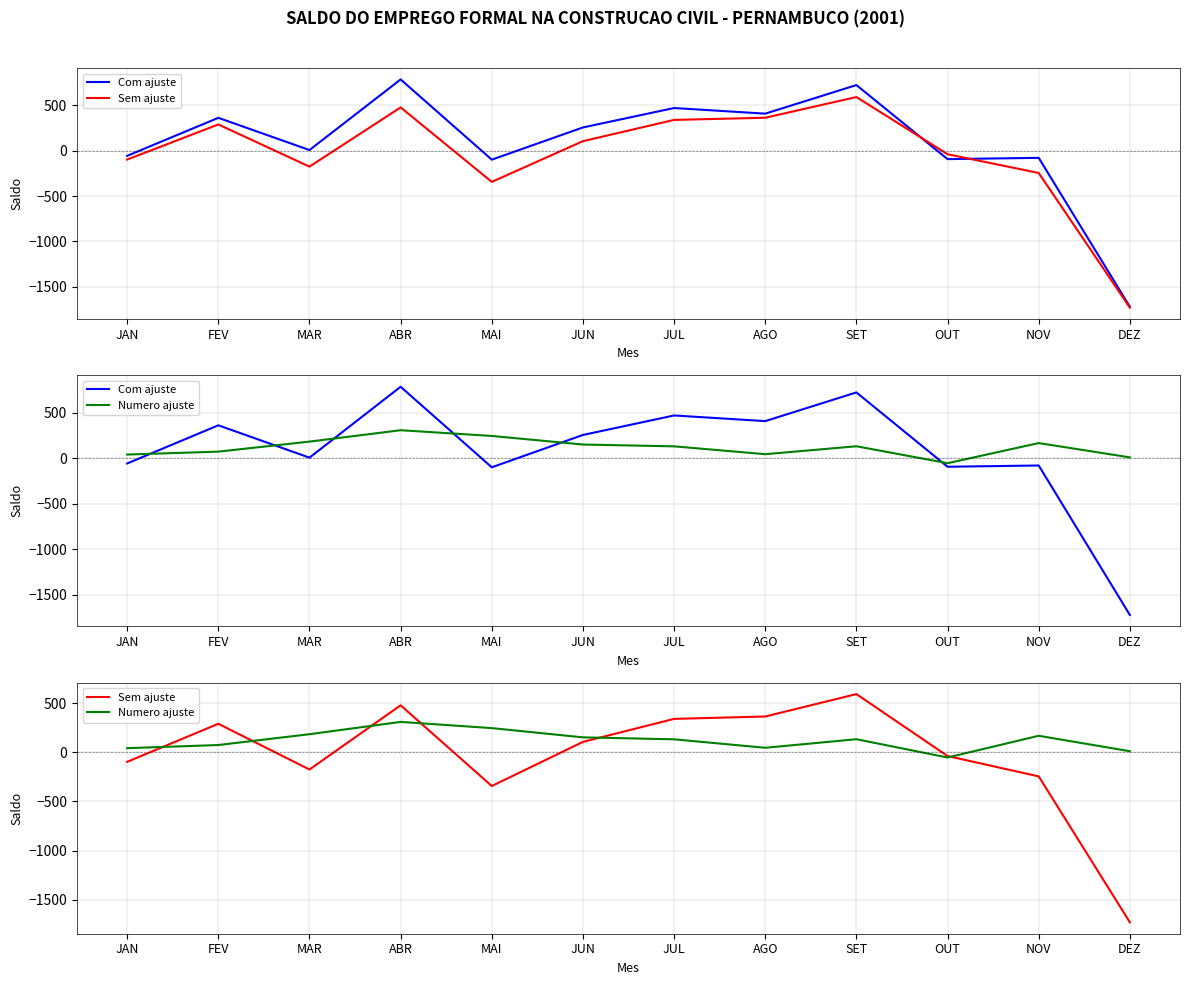

What is the total value across all series at AGO?

816